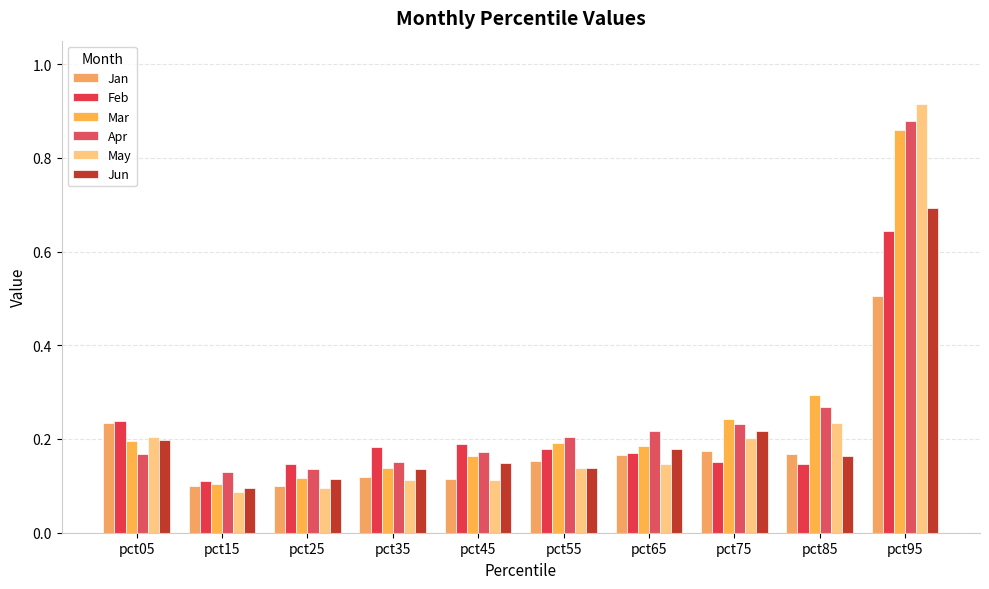

Are the bars grouped side by side (vs. stacked)?

Yes